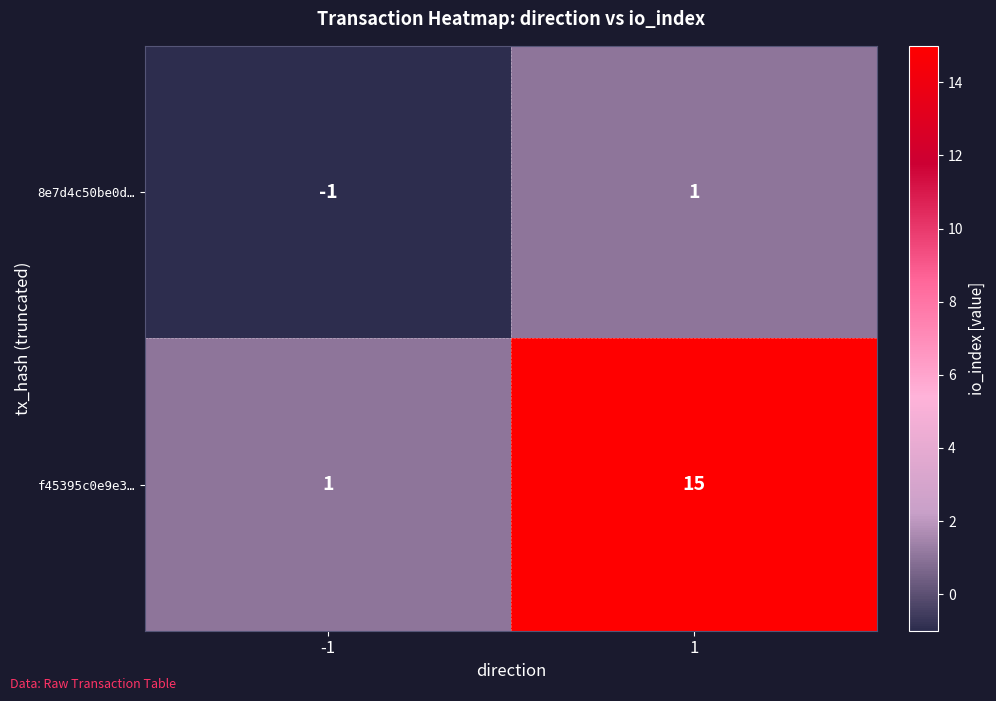

True or false: 8e7d4c50be0d… has a value of 1 at 1.

True